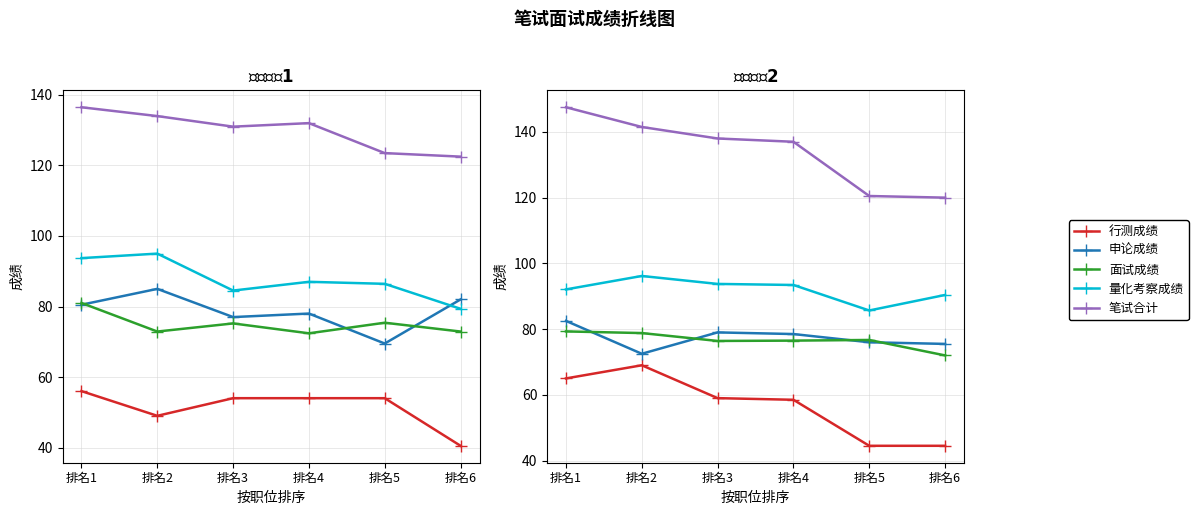

Reading left to right, extract all data points from this chart.

行测成绩: 排名1=65.0	排名2=69.0	排名3=59.0	排名4=58.5	排名5=44.5	排名6=44.5
申论成绩: 排名1=82.5	排名2=72.5	排名3=79.0	排名4=78.5	排名5=76.0	排名6=75.5
面试成绩: 排名1=79.3	排名2=78.8	排名3=76.4	排名4=76.5	排名5=76.7	排名6=72.0
量化考察成绩: 排名1=92.1	排名2=96.2	排名3=93.8	排名4=93.4	排名5=85.7	排名6=90.4
笔试合计: 排名1=147.5	排名2=141.5	排名3=138.0	排名4=137.0	排名5=120.5	排名6=120.0